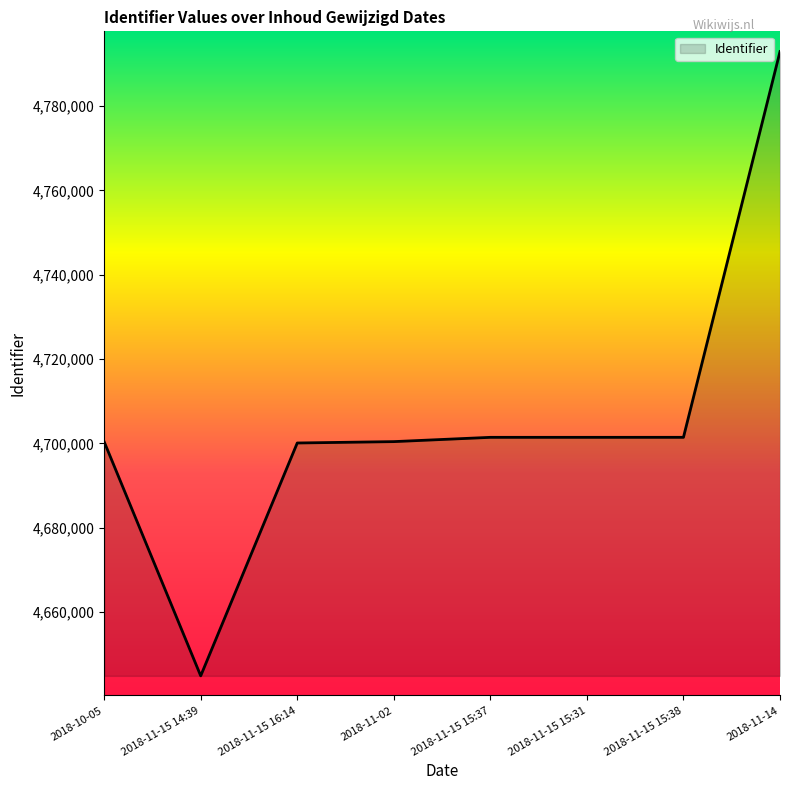

Count the number of data series in this chart.

1